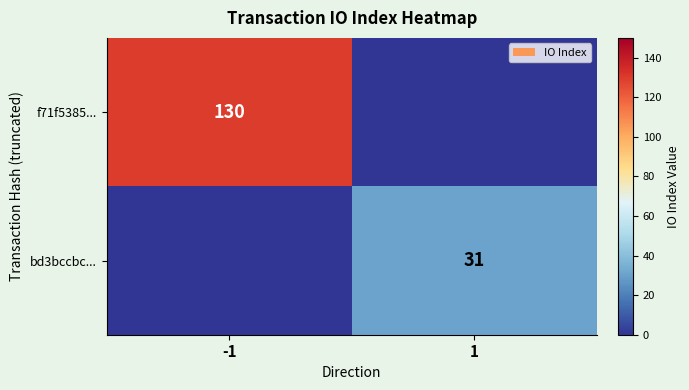

The f71f5385... series shows 130 at -1. True or false?

True